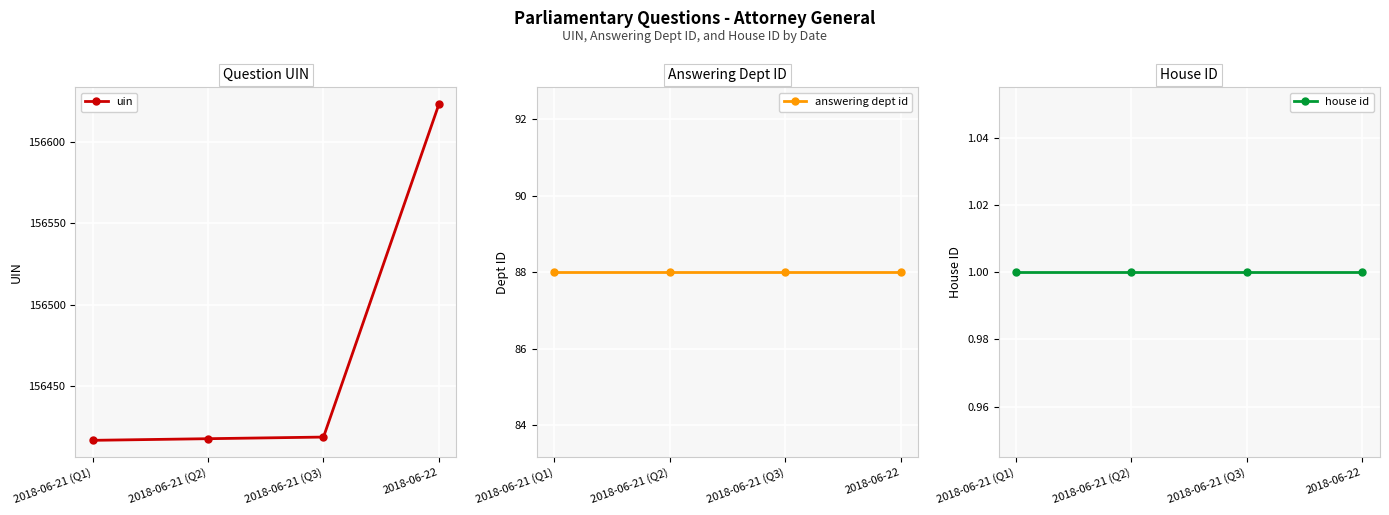

True or false: uin and house id cross at least once.

False